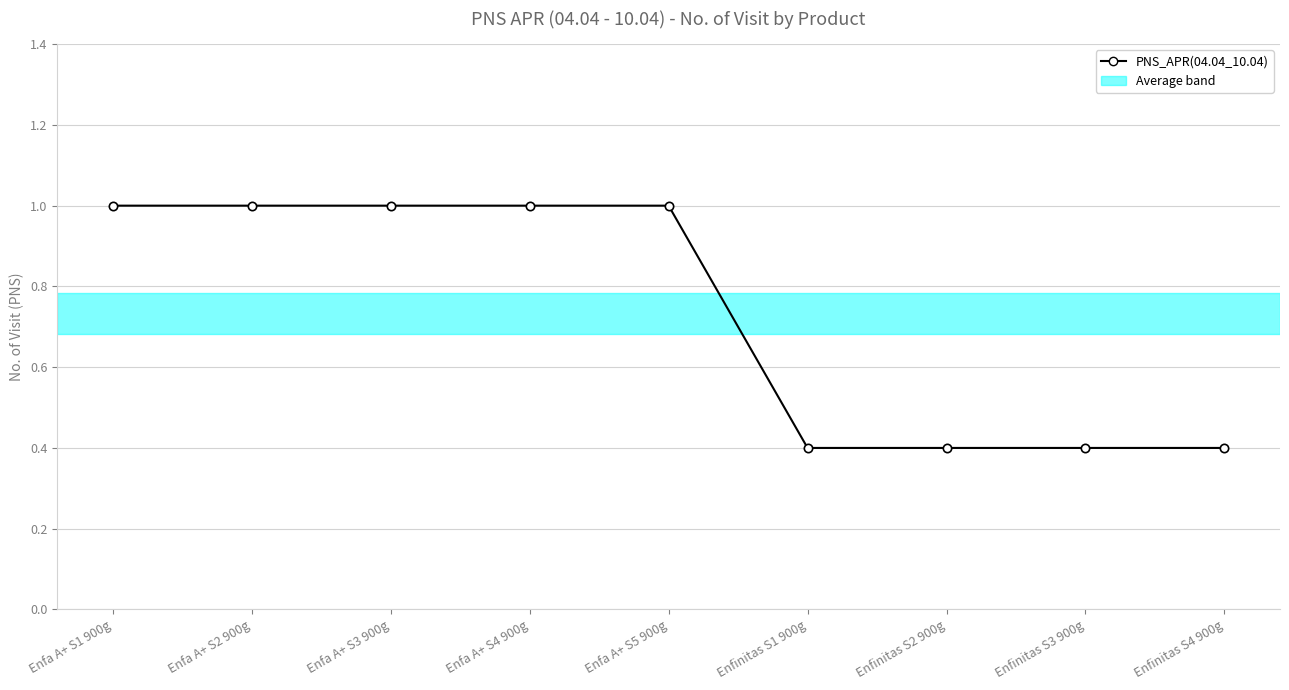

The value at Enfa A+ S5 900g is 1.4. True or false?

False